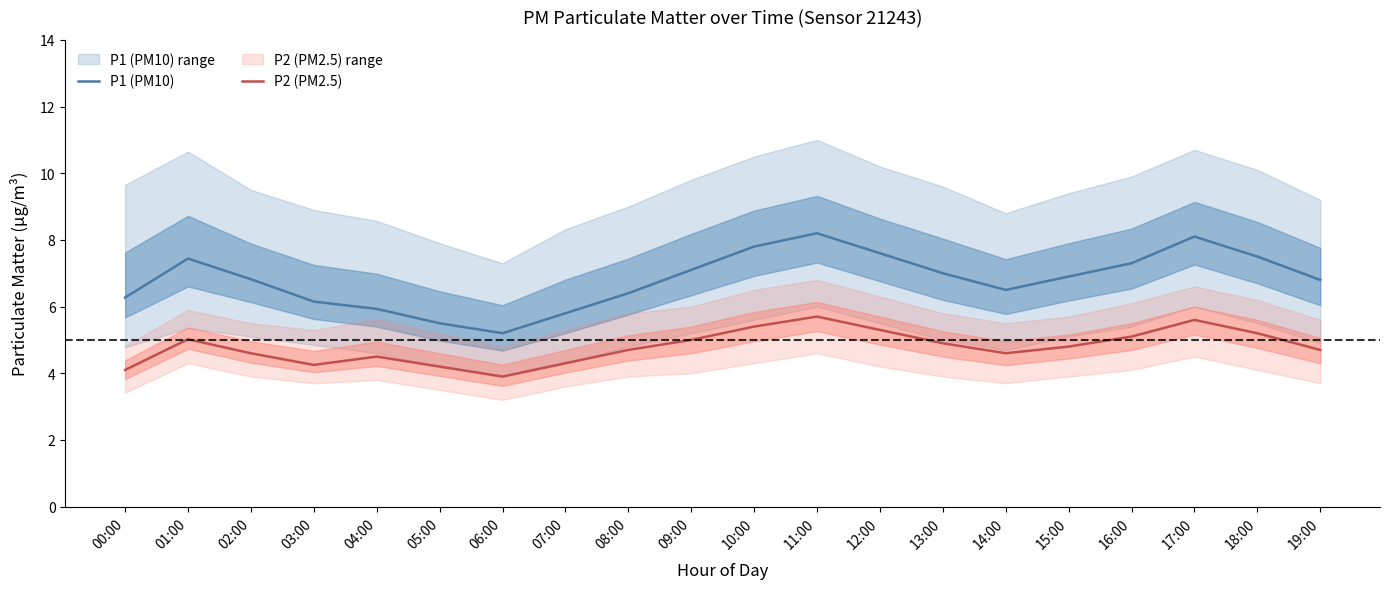

What is the total value across all series at 05:00?

9.7